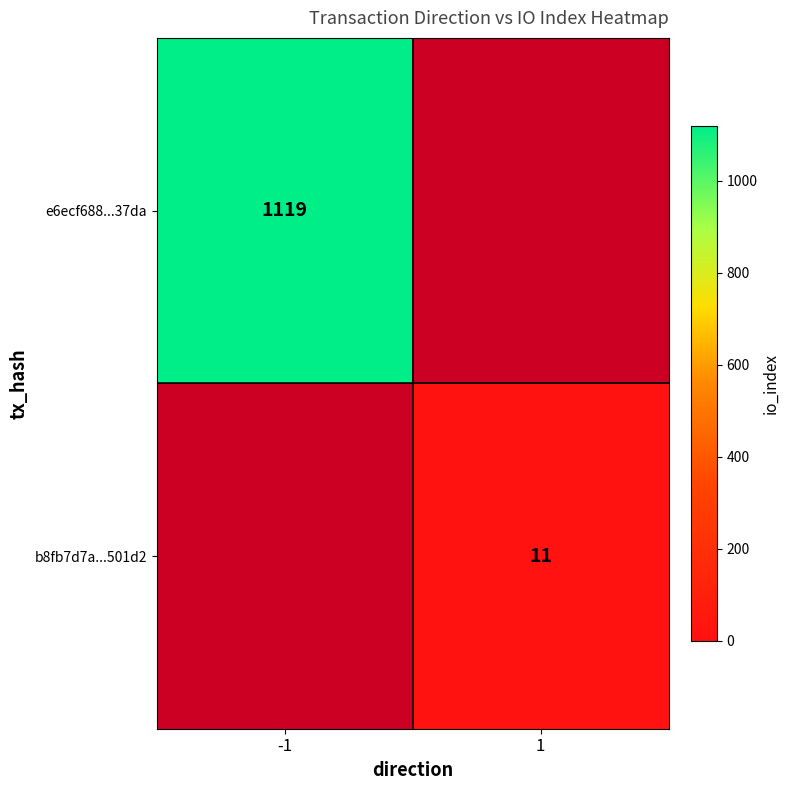

The e6ecf688...37da series shows 1119 at -1. True or false?

True